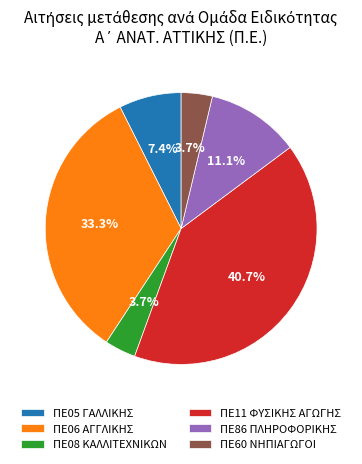

The ΠΕ60 ΝΗΠΙΑΓΩΓΟΙ slice represents 9% of the pie. True or false?

False